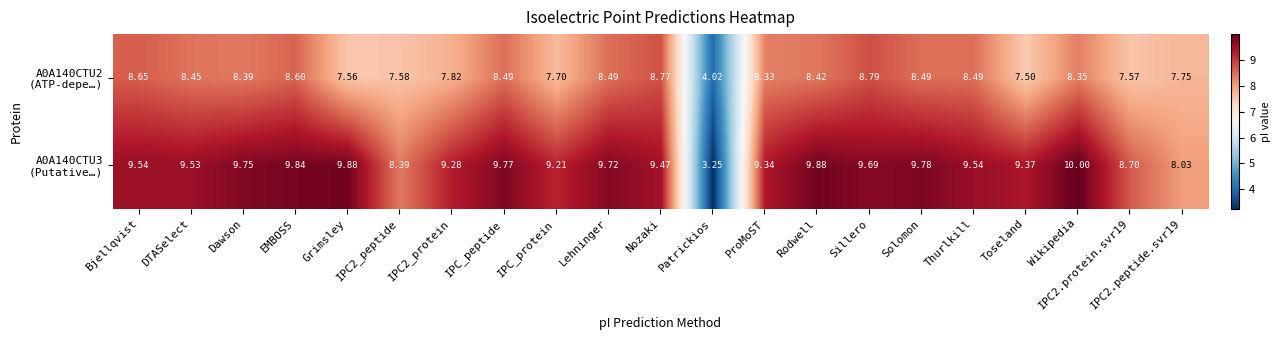

At which category does the chart reach its minimum across all series?

Patrickios